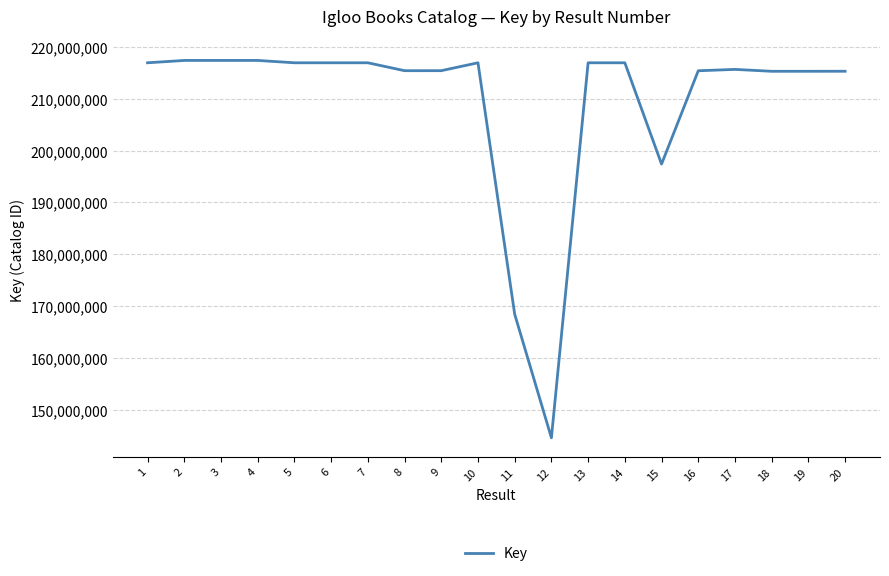

The value at 12 is 94232168. True or false?

False